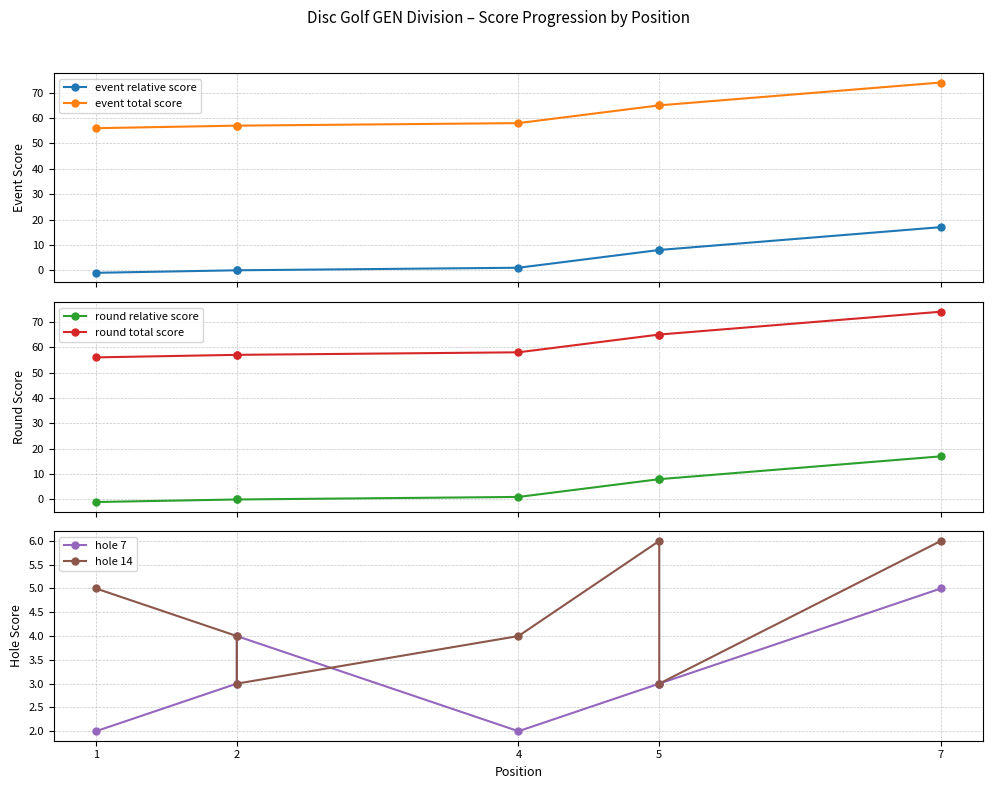

What are all the series names shown in the legend?

event relative score, event total score, round relative score, round total score, hole 7, hole 14